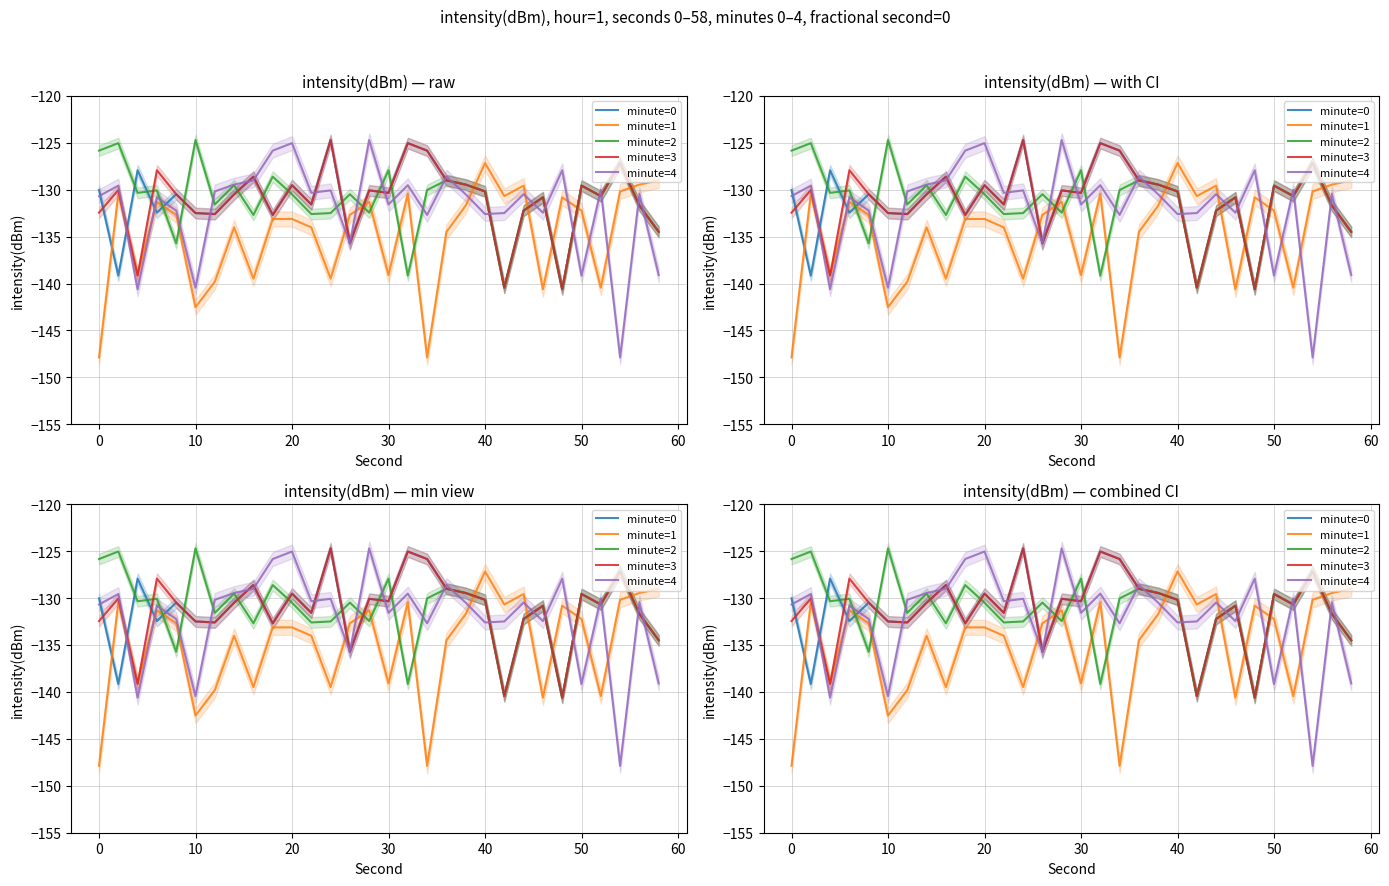

The value of minute=4 at 40 is -37.5. True or false?

False